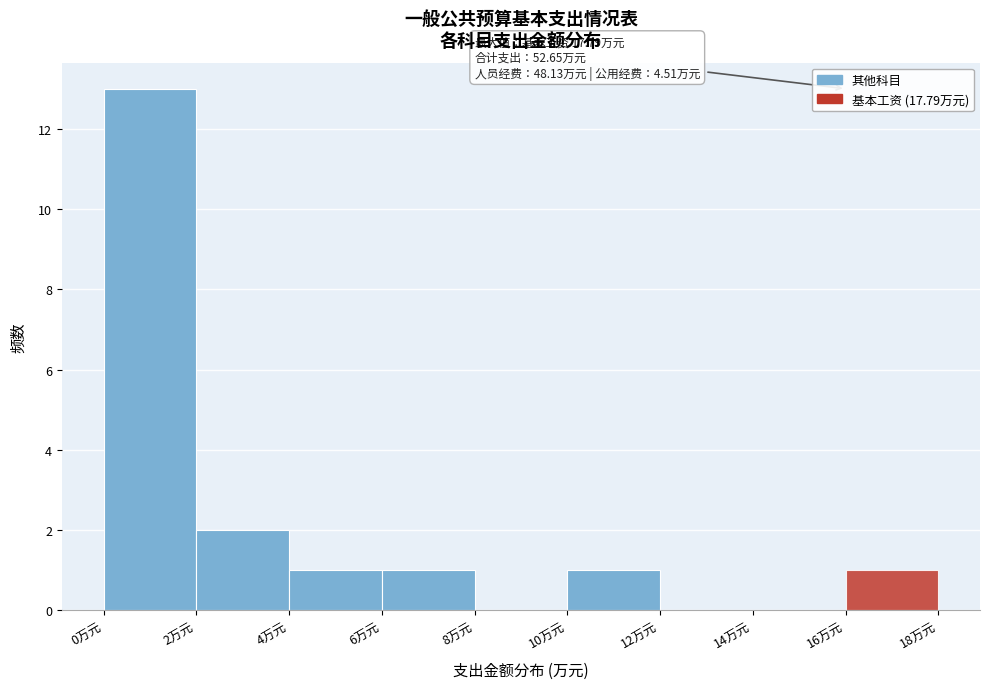

Over which range of the x-axis is the bar tallest?

0 to 2